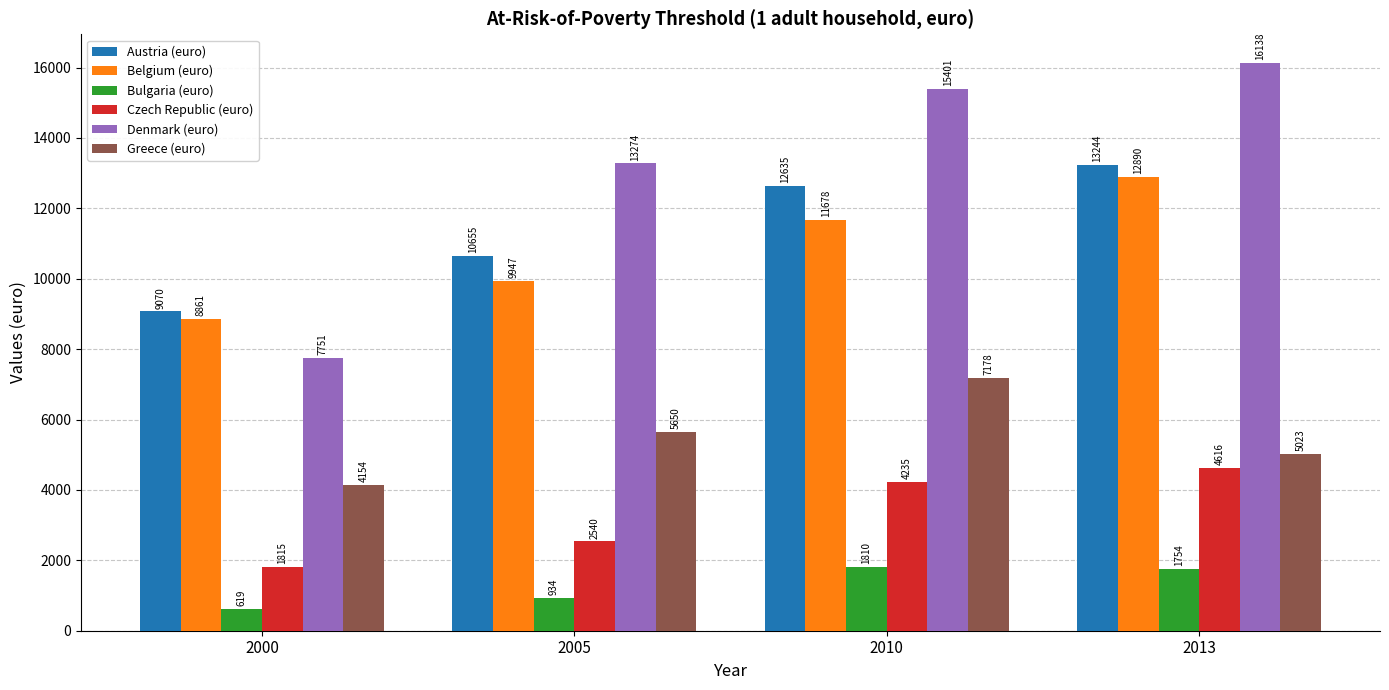

Are the bars horizontal?

No